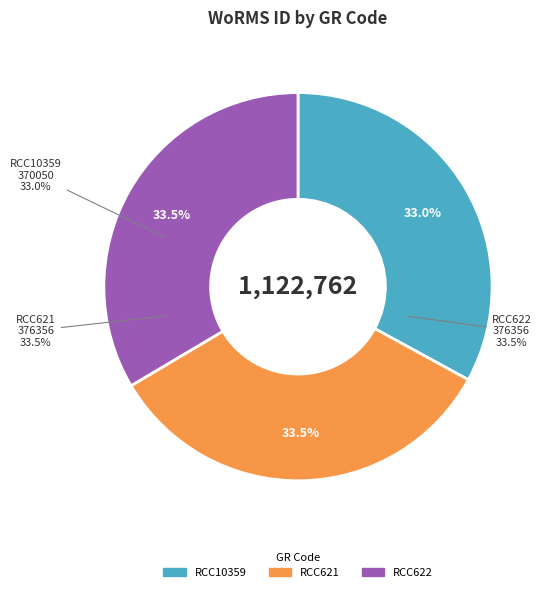

How many segments does this pie chart have?

3